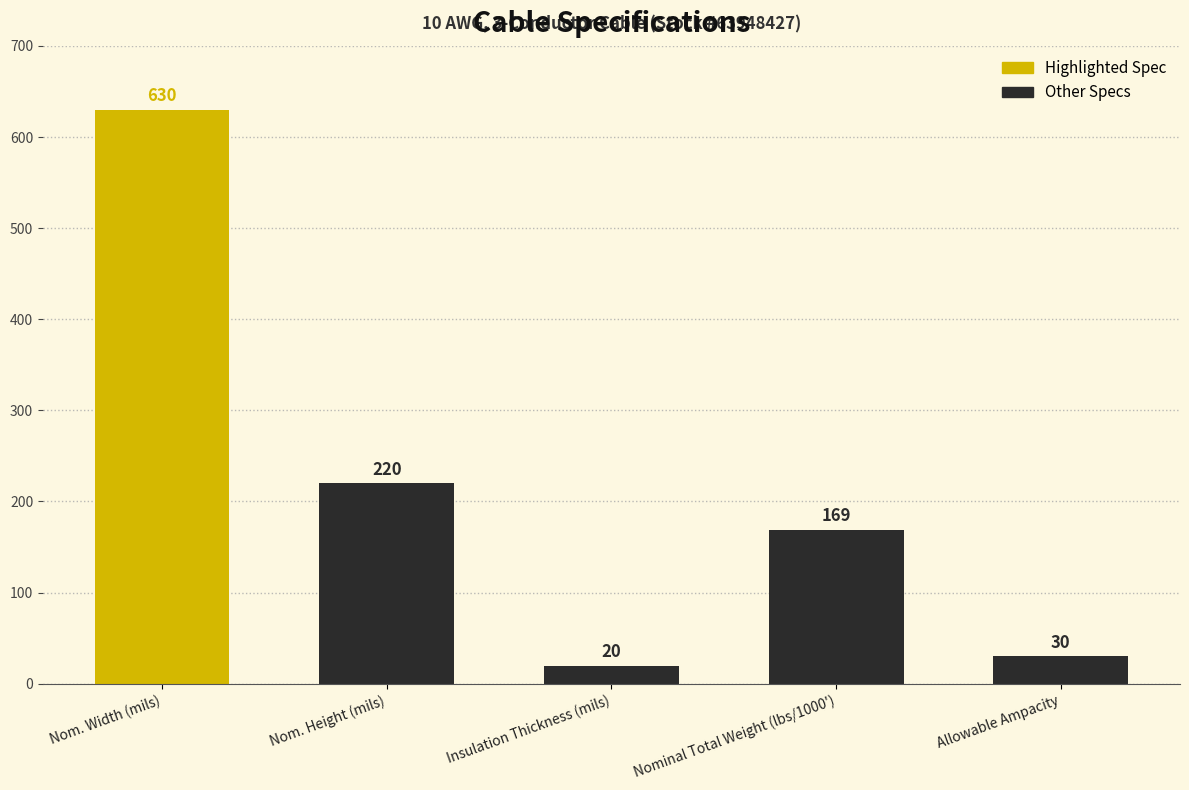

At which label does the data first exceed 169?

Nom. Width (mils)